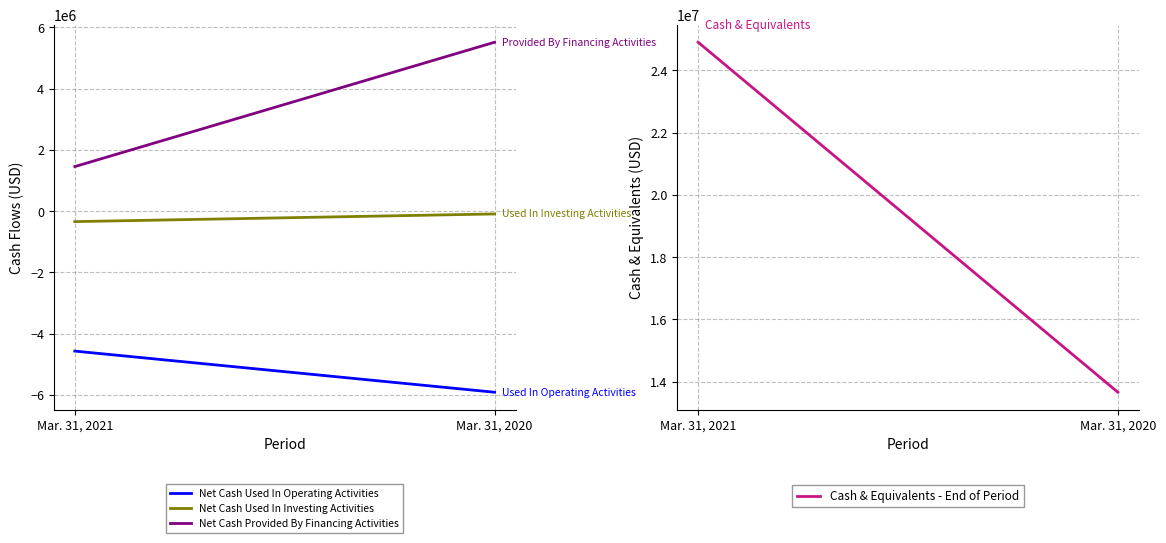

Where is Net Cash Used In Operating Activities nearest to the value -5245886?

Mar. 31, 2021